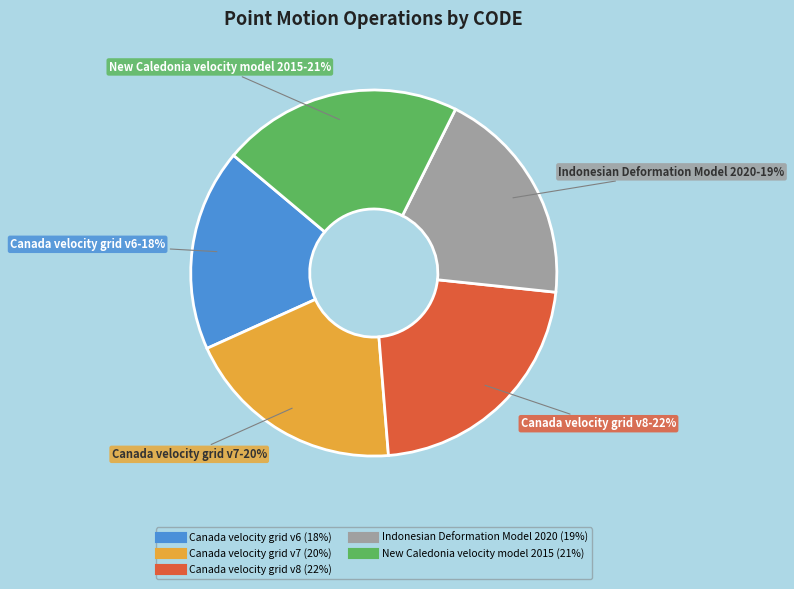

Does Canada velocity grid v8 represent more than half of the total?

No